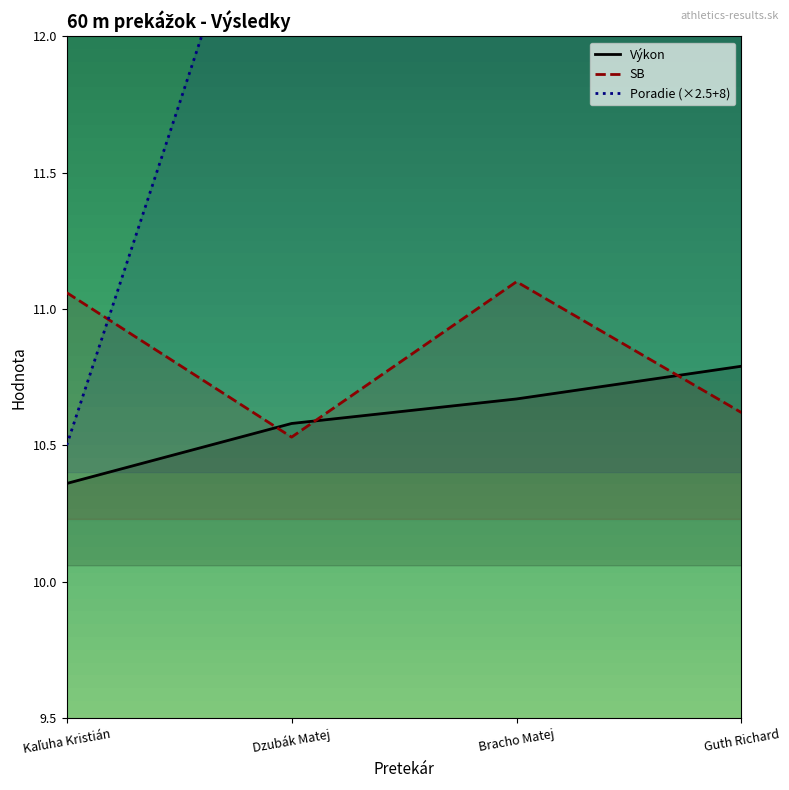

Does the chart have visible grid lines?

No